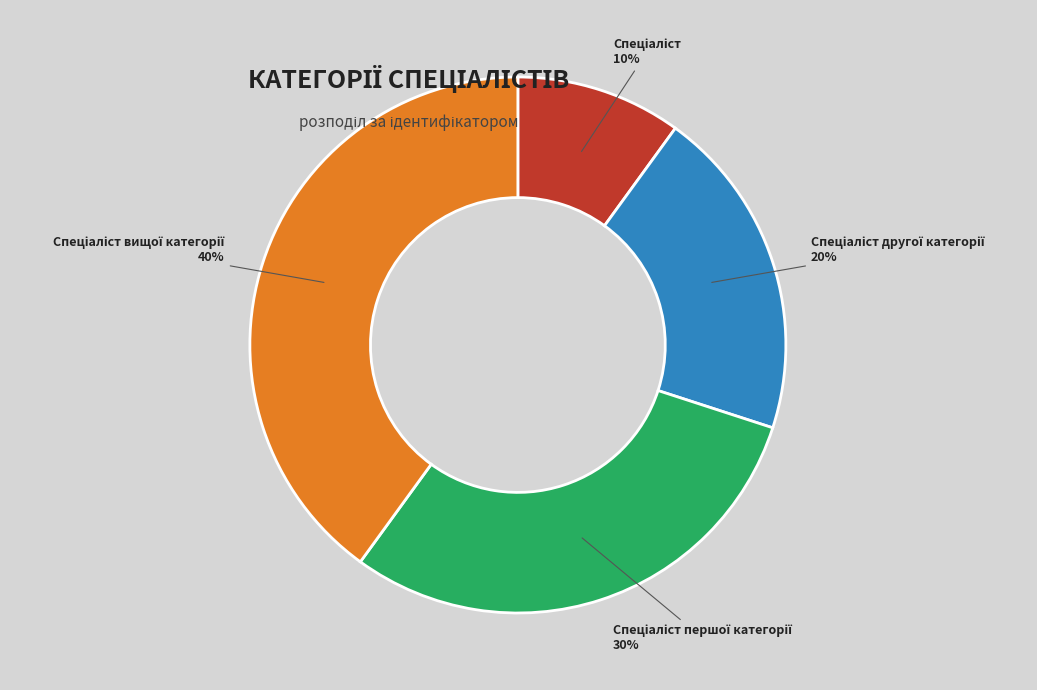

Is there a majority slice in this chart?

No